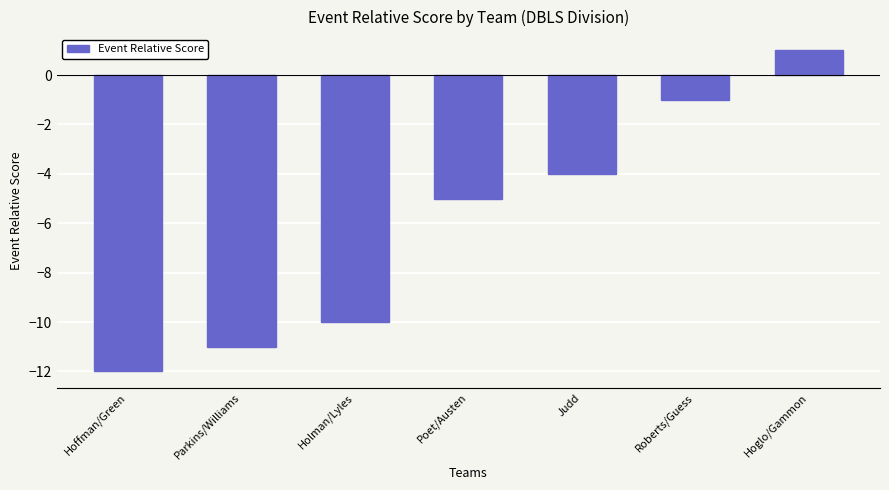

Which label corresponds to the largest value in the chart?

Hoglo/Gammon